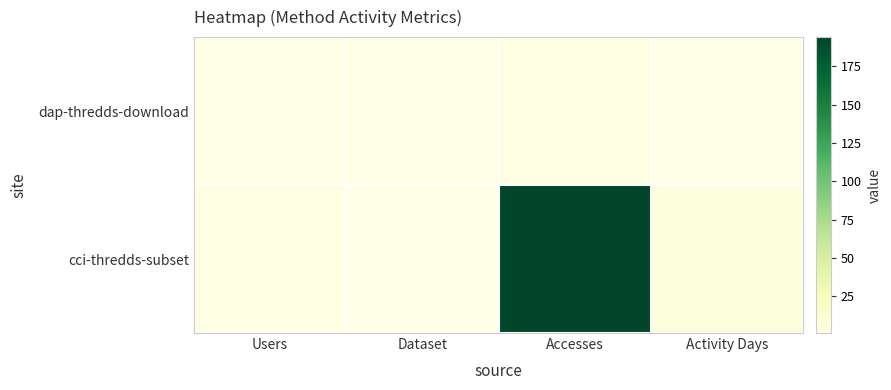

Reading right to left, list all the values displayed in this chart.

cci-thredds-subset: Activity Days=7	Accesses=194	Dataset=1	Users=3
dap-thredds-download: Activity Days=1	Accesses=3	Dataset=1	Users=1